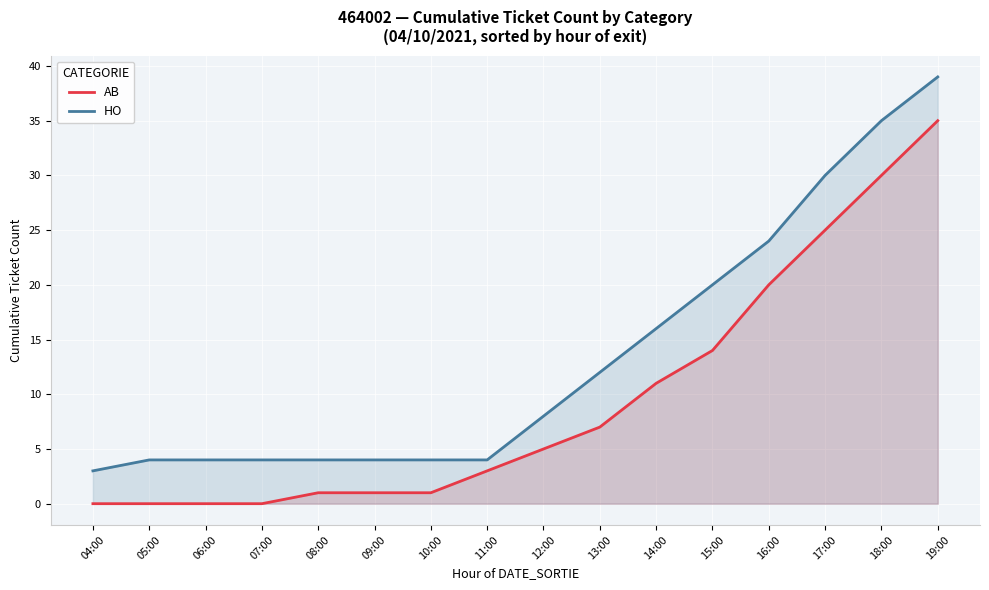

True or false: AB and HO cross at least once.

False